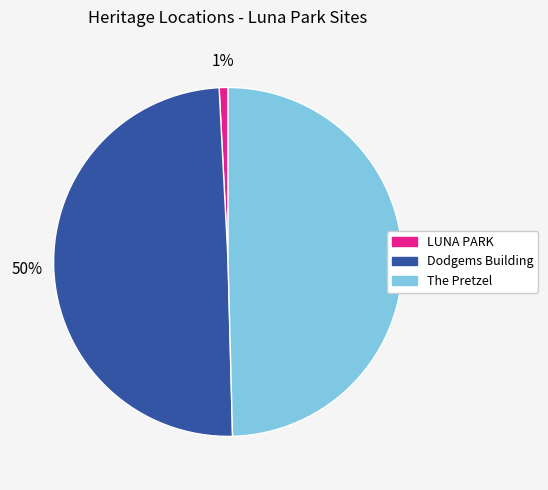

How many segments does this pie chart have?

3